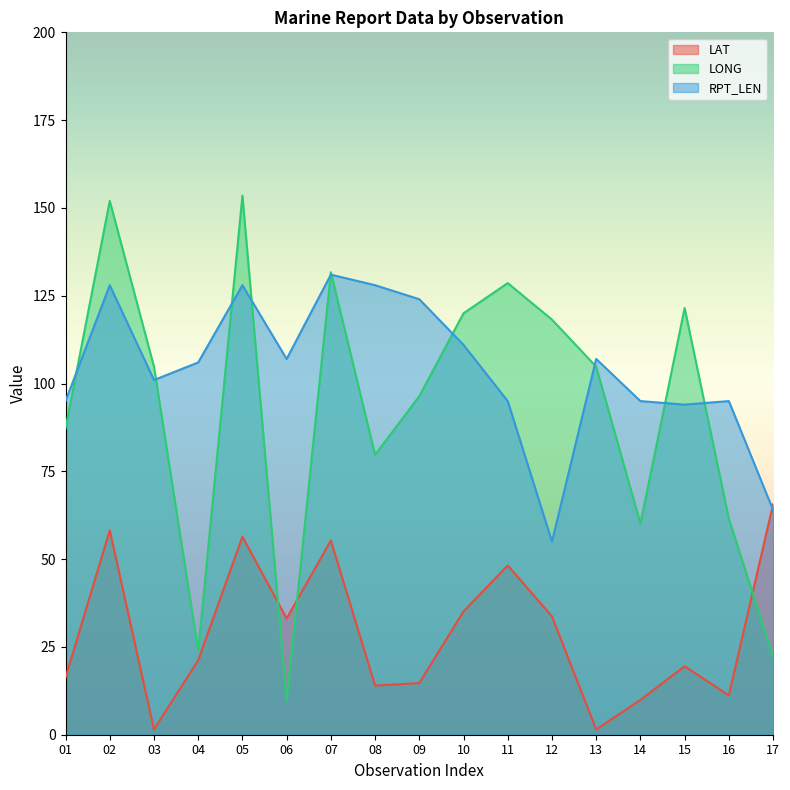

What is the difference between the maximum and minimum values in the LONG series?

143.9